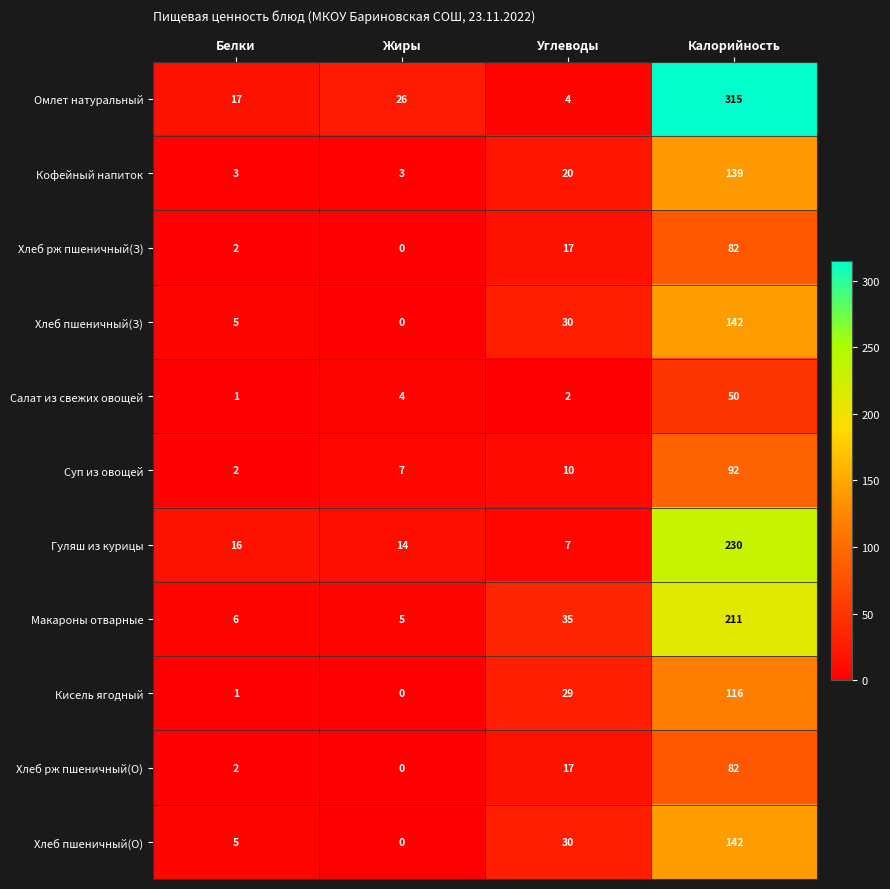

Rank the categories by Хлеб пшеничный(З) value from highest to lowest.

Калорийность, Углеводы, Белки, Жиры